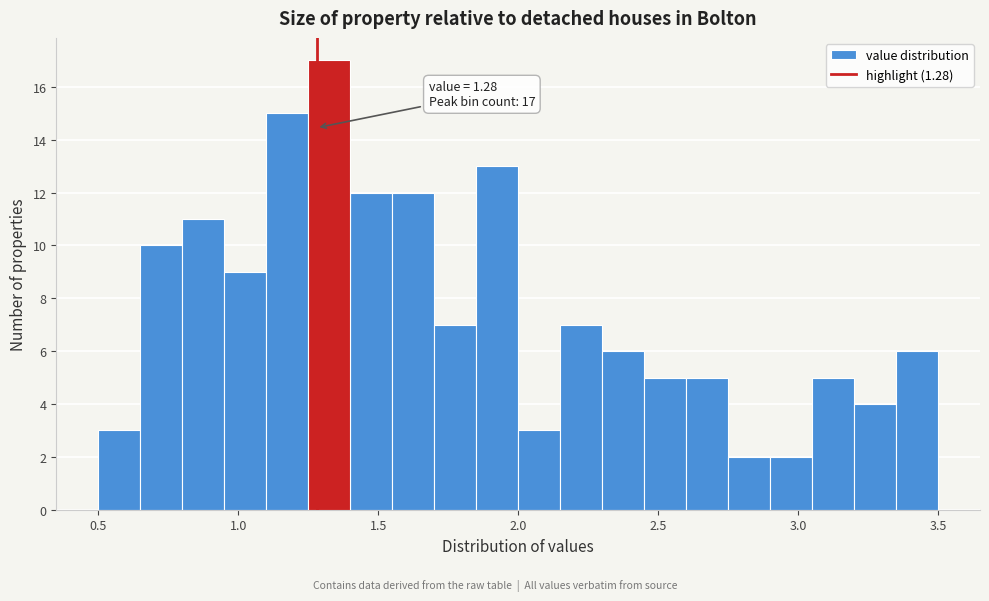

Read against the x-axis, roughly where is the centre of the tallest bar?

1.35